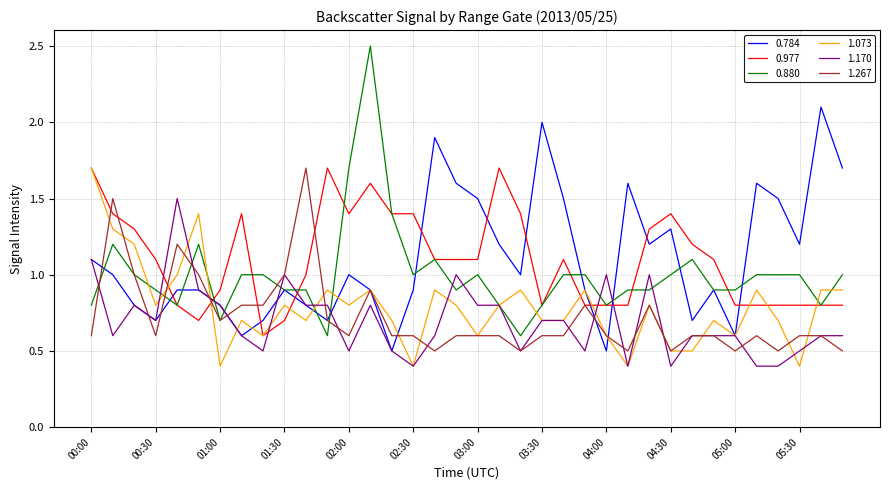

Which series has the widest spread of values?

0.880